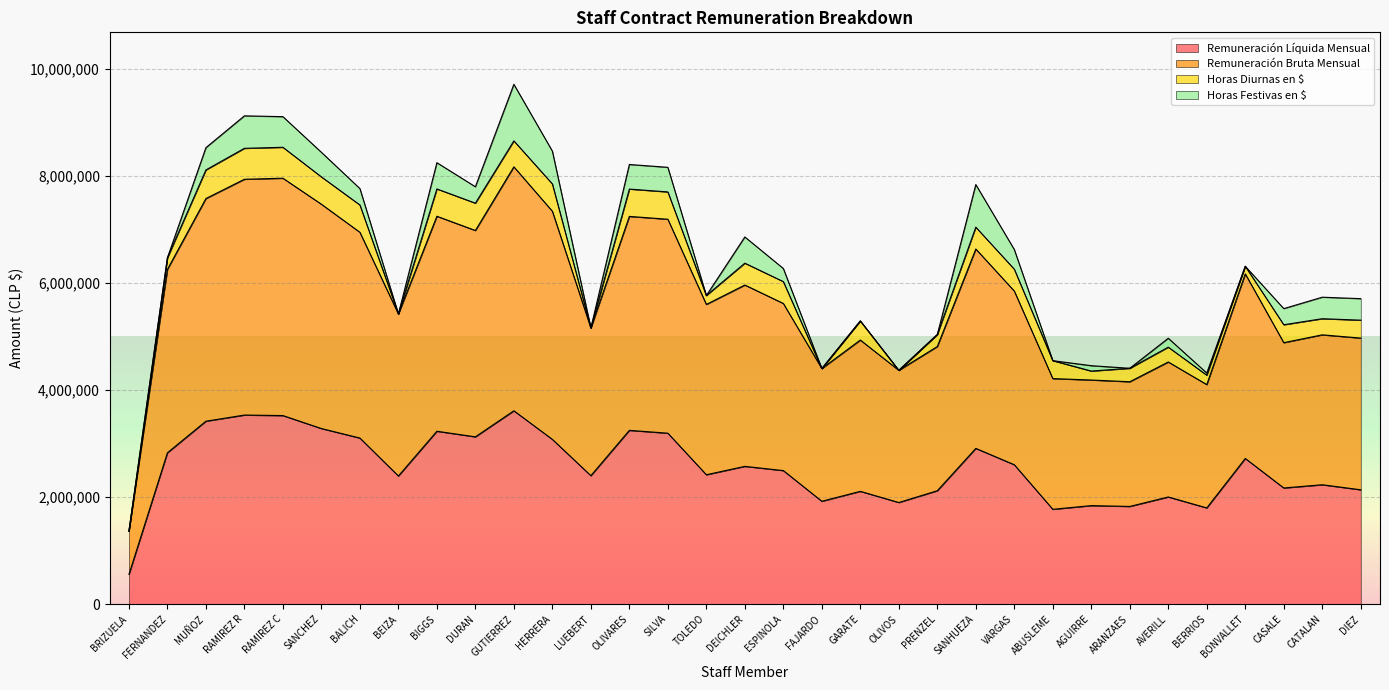

Reading left to right, extract all data points from this chart.

Remuneración Líquida Mensual: 555310	2826426	3415710	3530120	3520744	3278634	3101043	2392429	3228156	3123737	3610067	3075981	2398651	3244719	3191840	2416076	2572509	2493604	1920842	2106221	1897527	2117614	2907875	2602740	1770761	1839588	1824198	2000856	1796590	2719641	2169006	2229205	2135014
Remuneración Bruta Mensual: 1359980	6249995	7572765	7932772	7952070	7466562	6942468	5417644	7242048	6976342	8164699	7335285	5156249	7239183	7186304	5595904	5958134	5613917	4398919	4930851	4365299	4809697	6630295	5845404	4211189	4184480	4152362	4521040	4099165	6166170	4881921	5028116	4967381